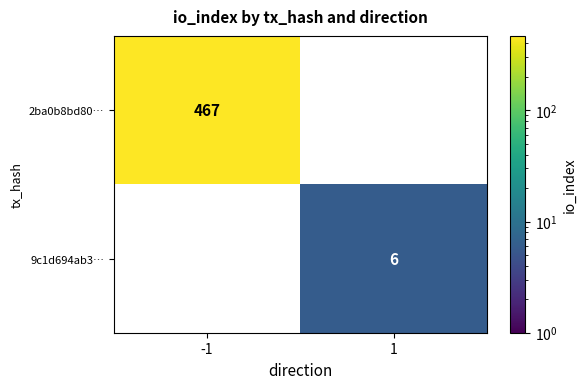

The 9c1d694ab3… series shows 3 at 1. True or false?

False